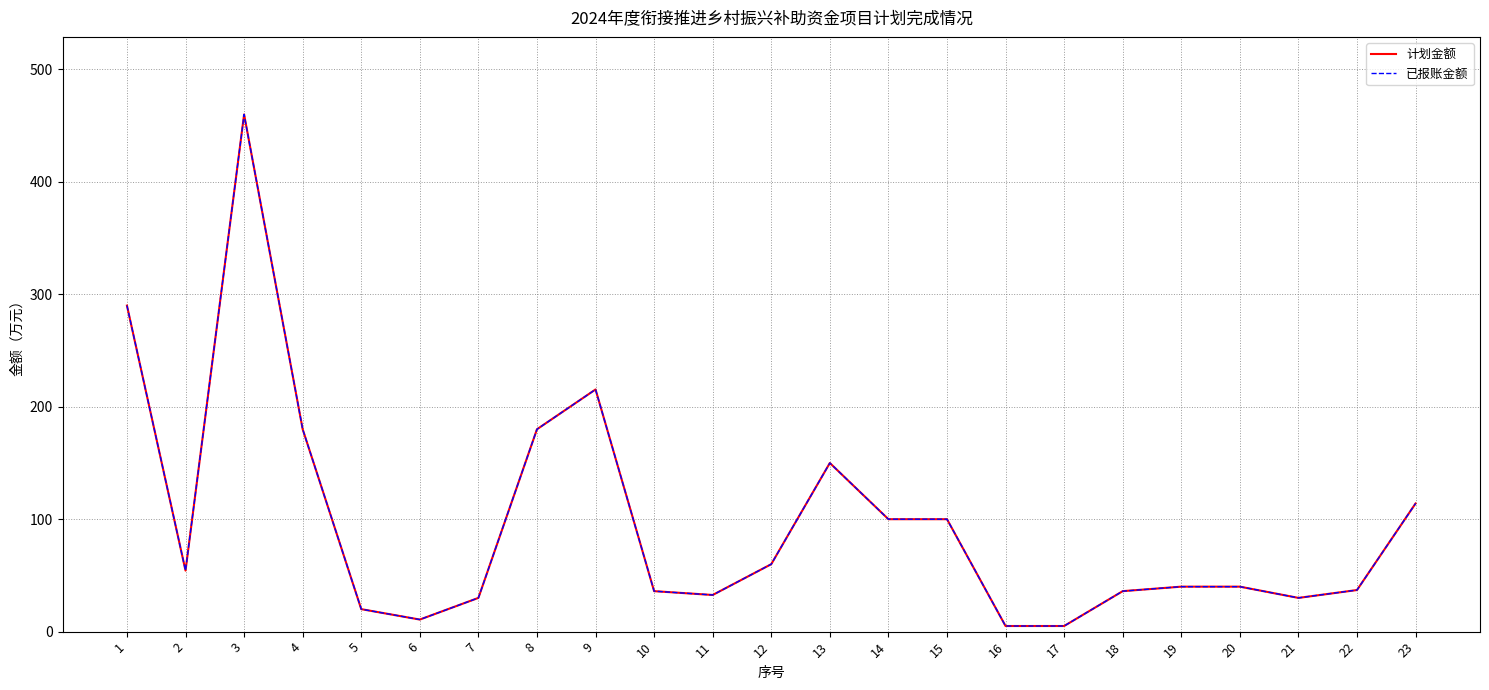

Reading left to right, transcribe all the data shown in this chart.

计划金额: 290.0	54.3	460.0	180.0	20.0	10.7	30.0	180.0	215.4	36.0	32.6	60.0	150.0	100.0	100.0	5.0	5.0	36.0	40.0	40.0	30.0	37.0	114.0
已报账金额: 290.0	54.3	460.0	180.0	20.0	10.7	30.0	180.0	215.4	36.0	32.6	60.0	150.0	100.0	100.0	5.0	5.0	36.0	40.0	40.0	30.0	37.0	114.0